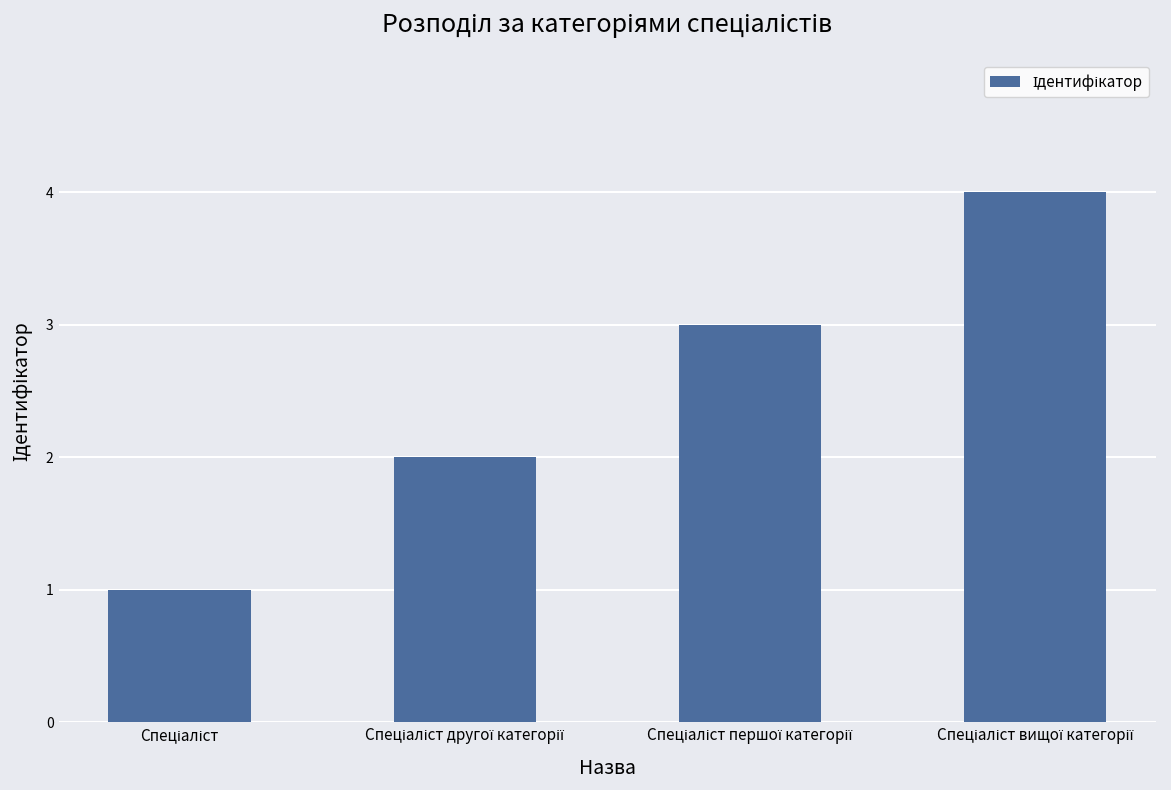

What is the difference between the maximum and minimum values?

3